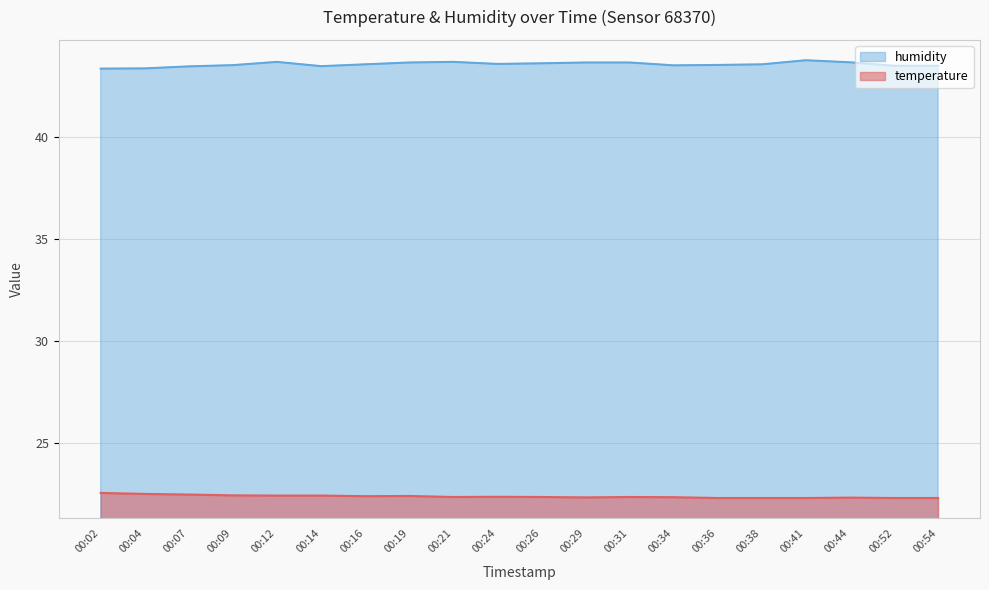

True or false: humidity and temperature cross at least once.

False